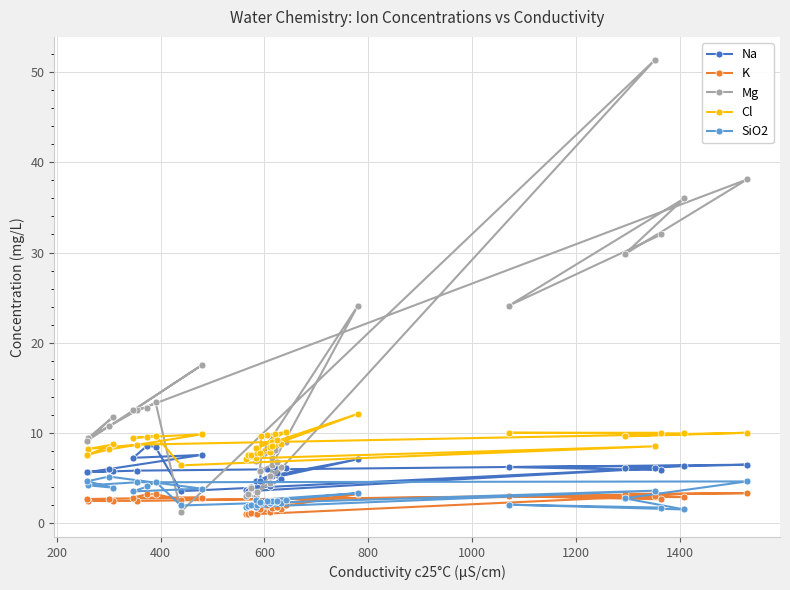

Which series has the widest spread of values?

Mg